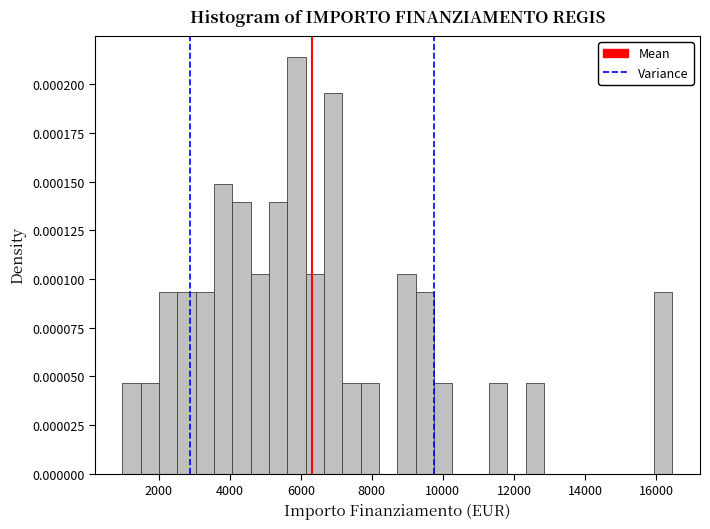

Read against the x-axis, roughly where is the centre of the tallest bar?

5800